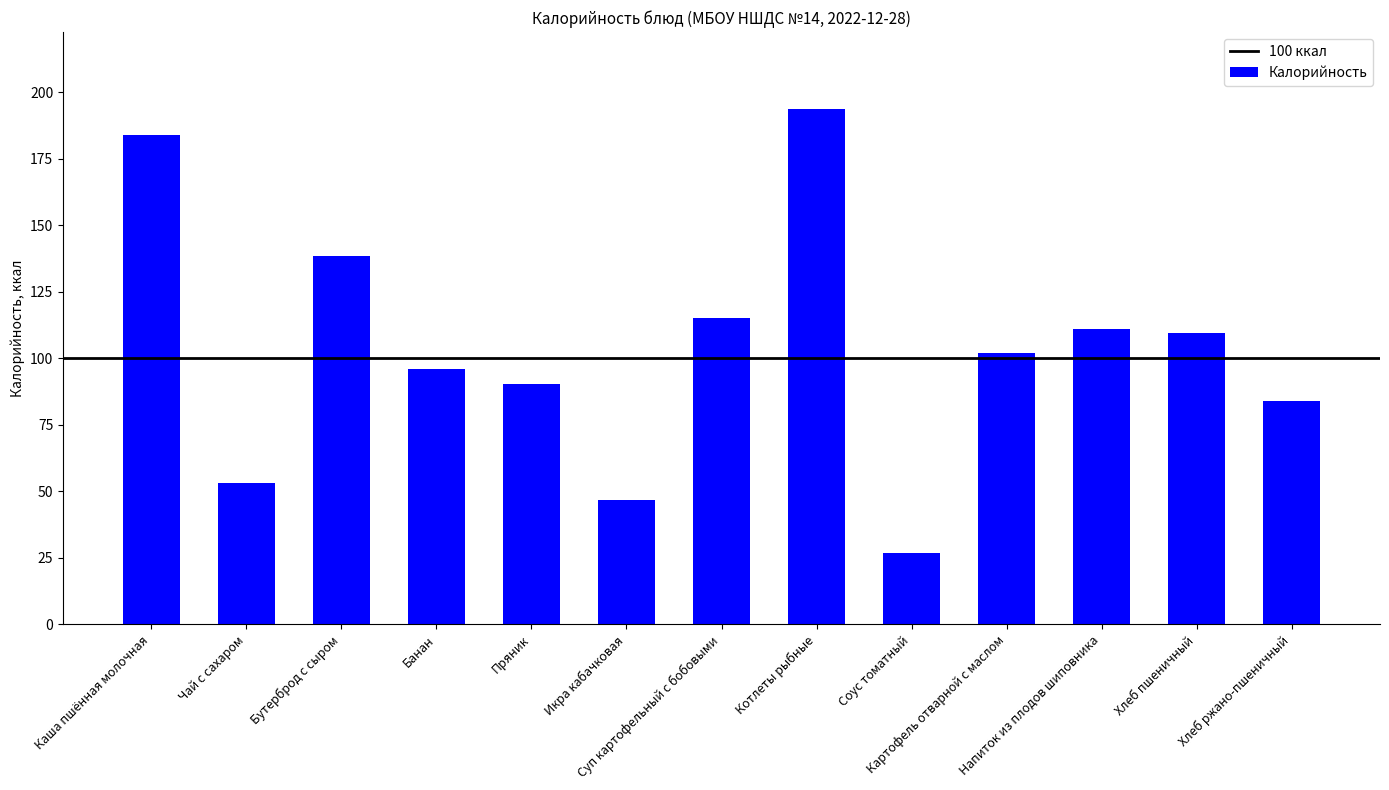

True or false: the data shows 184.0 at Каша пшённая молочная.

True